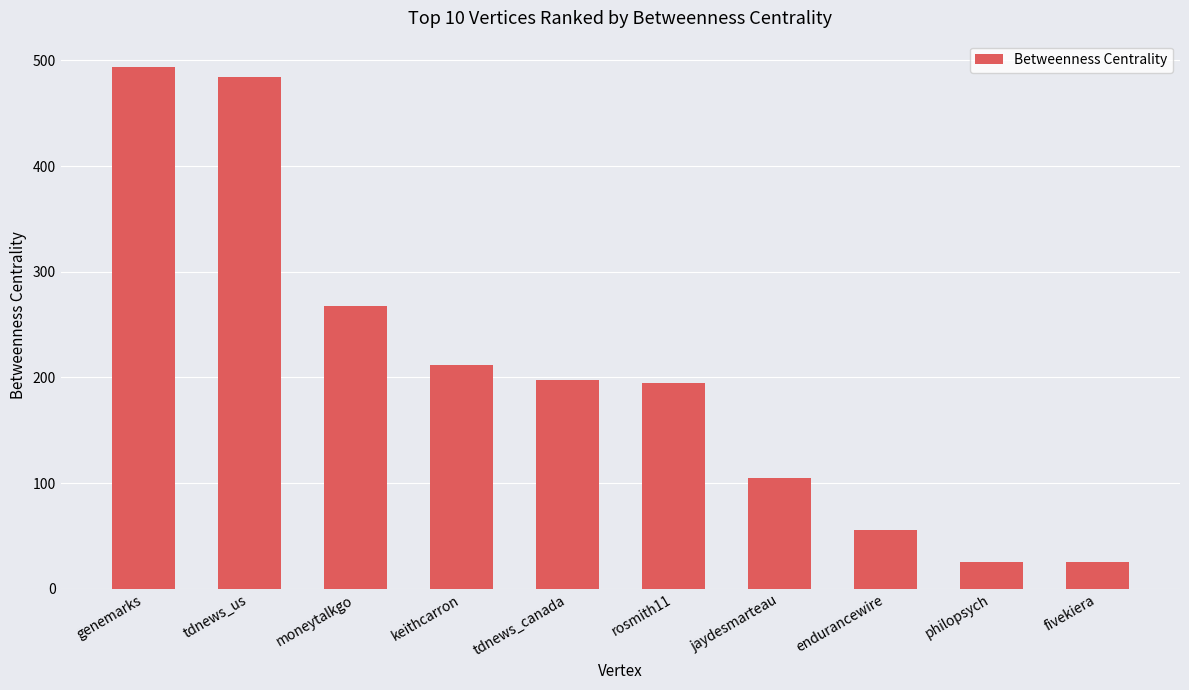

At which label is the value closest to 259?

moneytalkgo